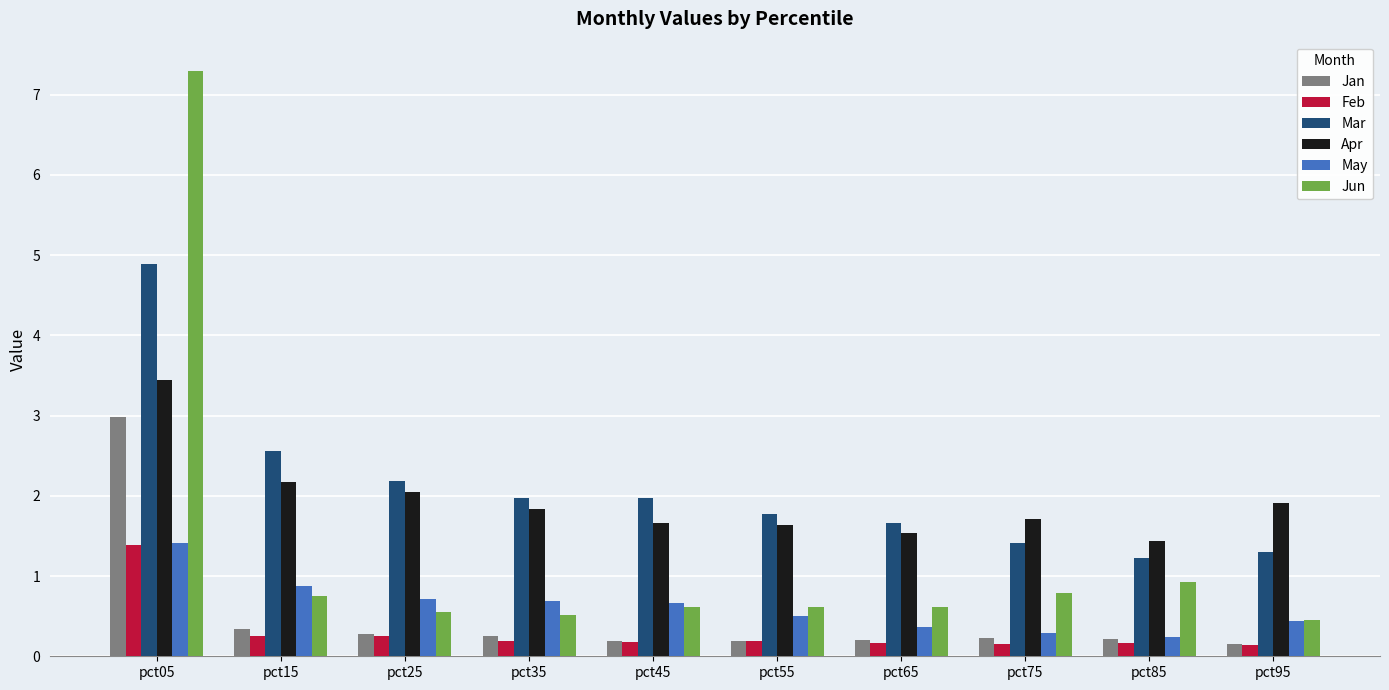

Which series has the largest range (max minus min)?

Jun